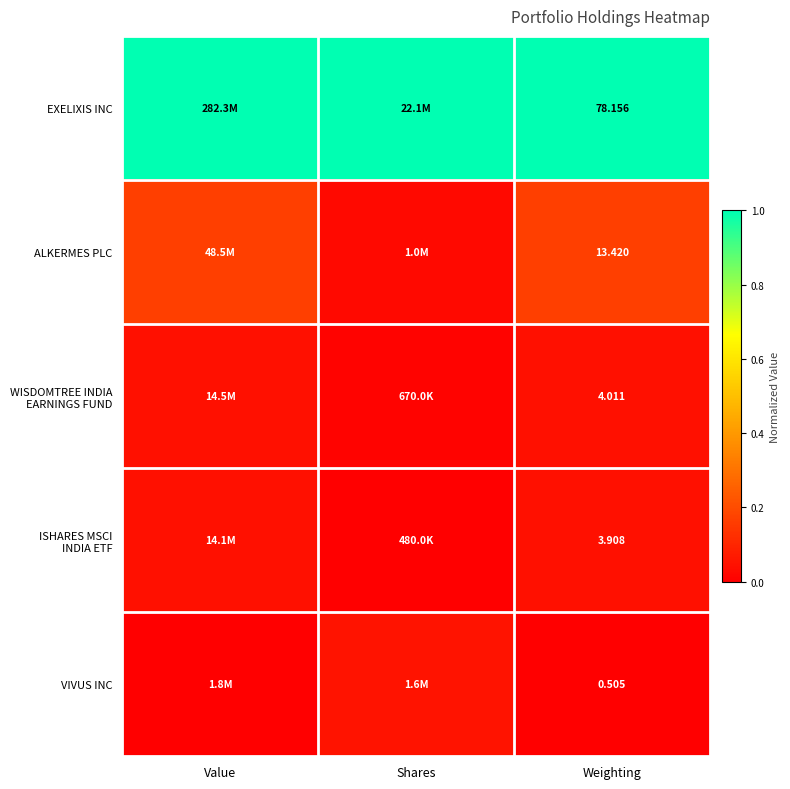

At which label is ISHARES MSCI INDIA ETF closest to 0?

Shares